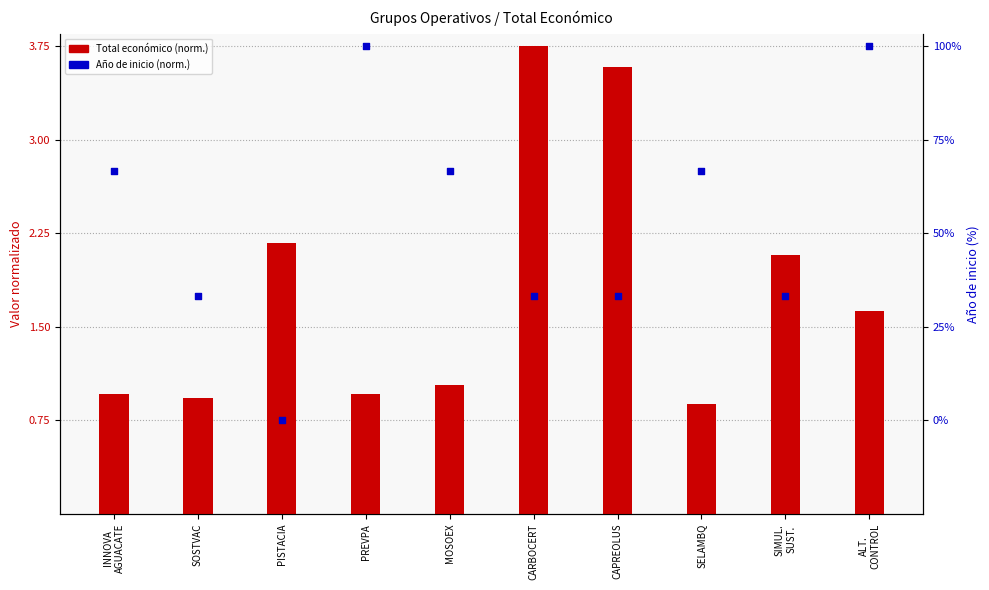

Which series contains the lowest Y value?

Año de inicio (normalizado)